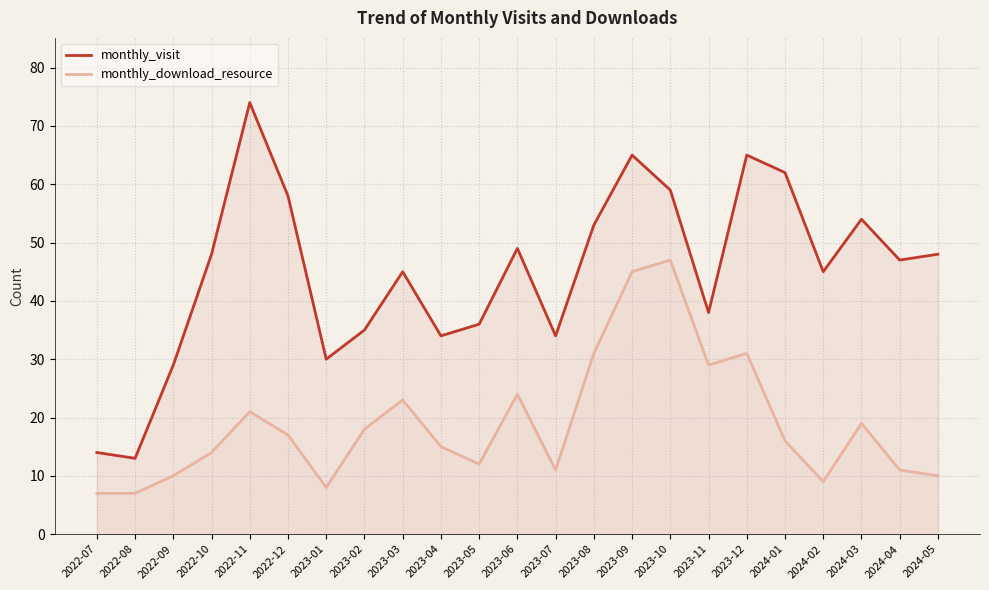

What is the difference between the highest and lowest values at 2023-04?

19